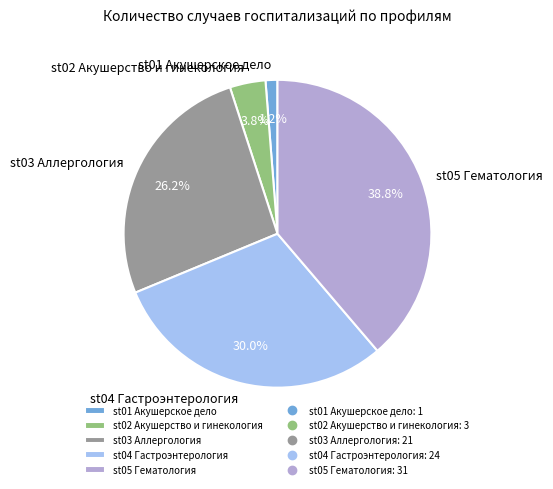

Between st03 Аллергология and st01 Акушерское дело, which is larger?

st03 Аллергология